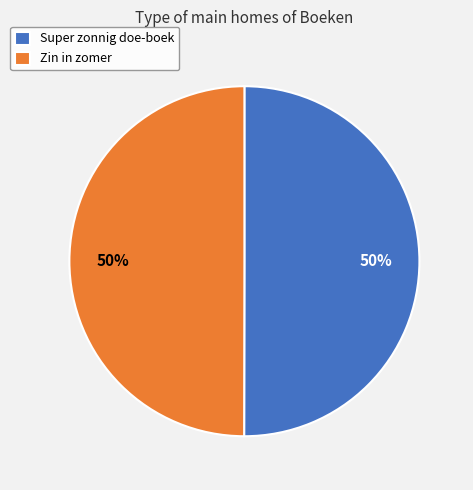

What percentage is the Zin in zomer slice, to the nearest percent?

50%